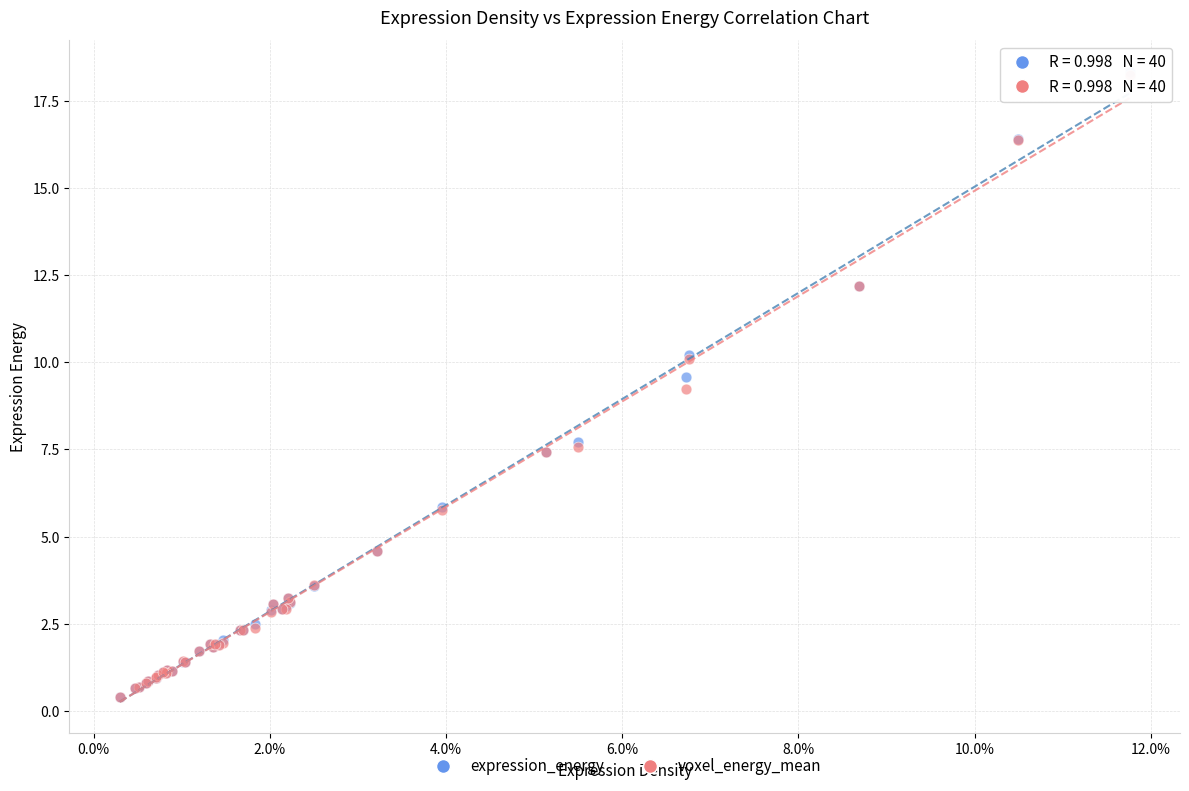

In the voxel_energy_mean series, what Y value is closest to 9?

9.2